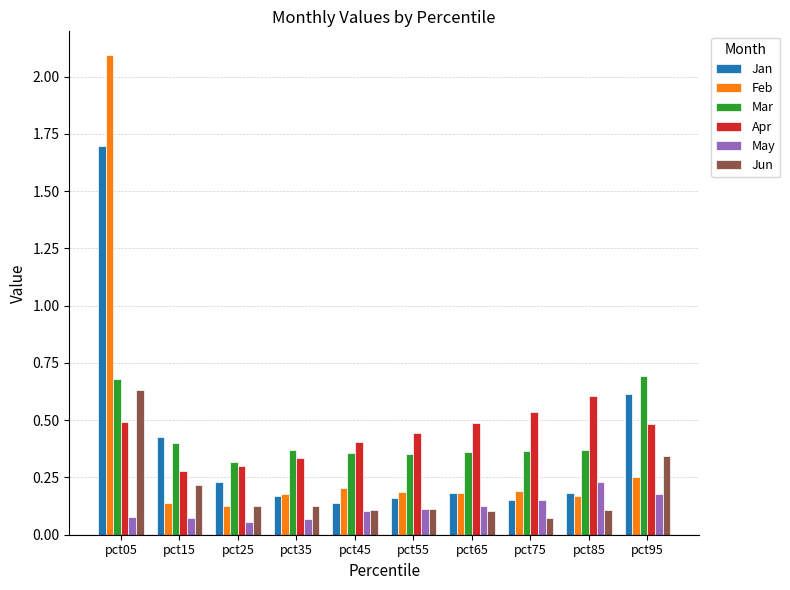

Is it true that May equals 0.2 at pct75?

True